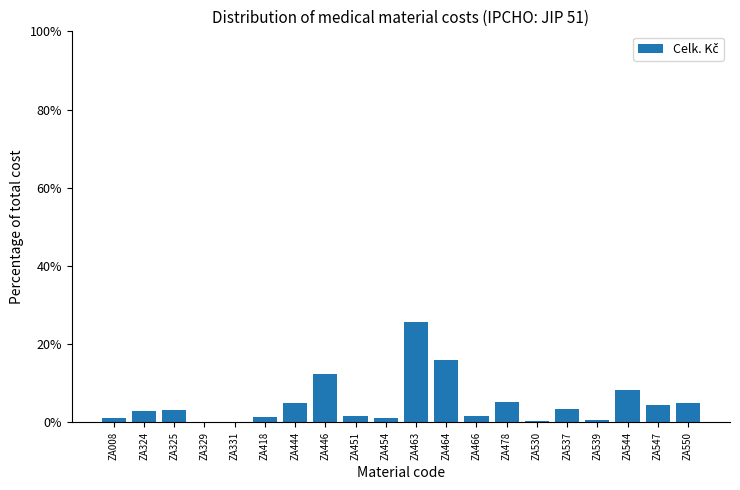

What is the ratio of the value at ZA466 to the value at ZA550?

0.3